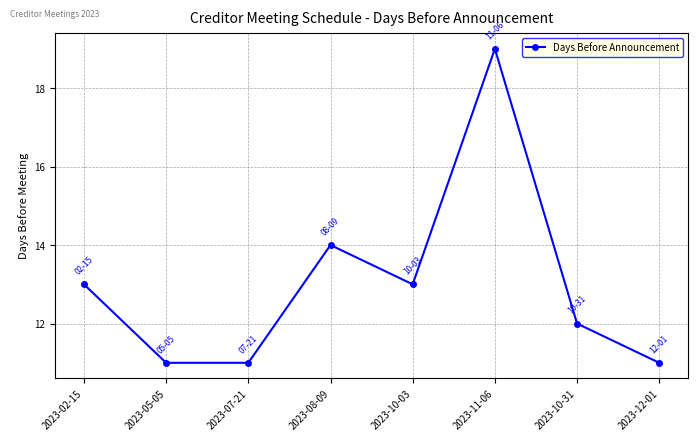

How many values are below 13?

4